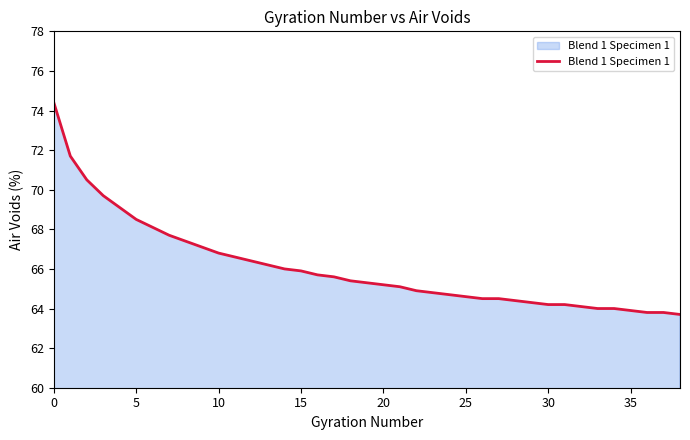

What is the maximum value shown in the chart?

74.4